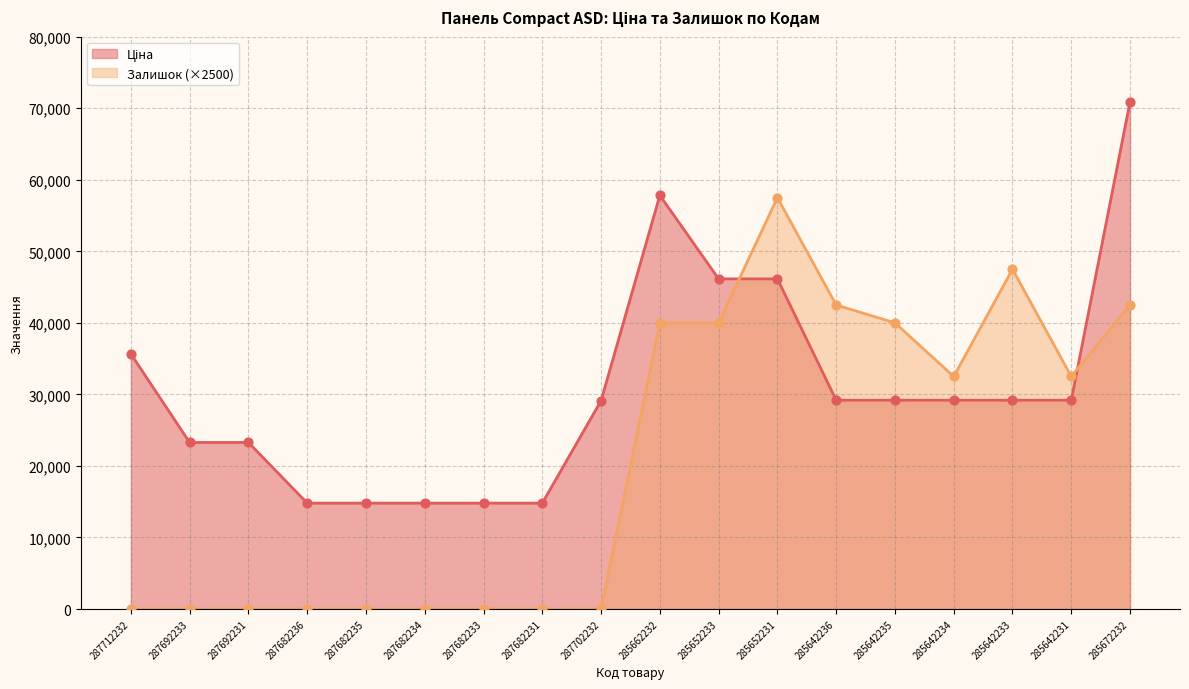

Is the value of Залишок at 285652231 greater than the value of Ціна at 285652233?

Yes